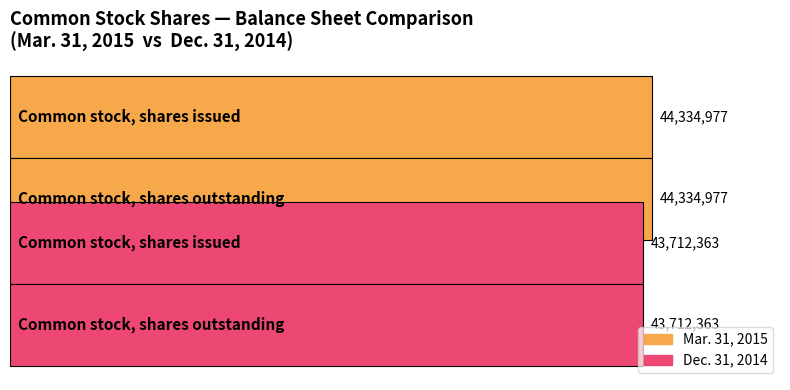

What are all the series names shown in the legend?

Mar. 31, 2015, Dec. 31, 2014